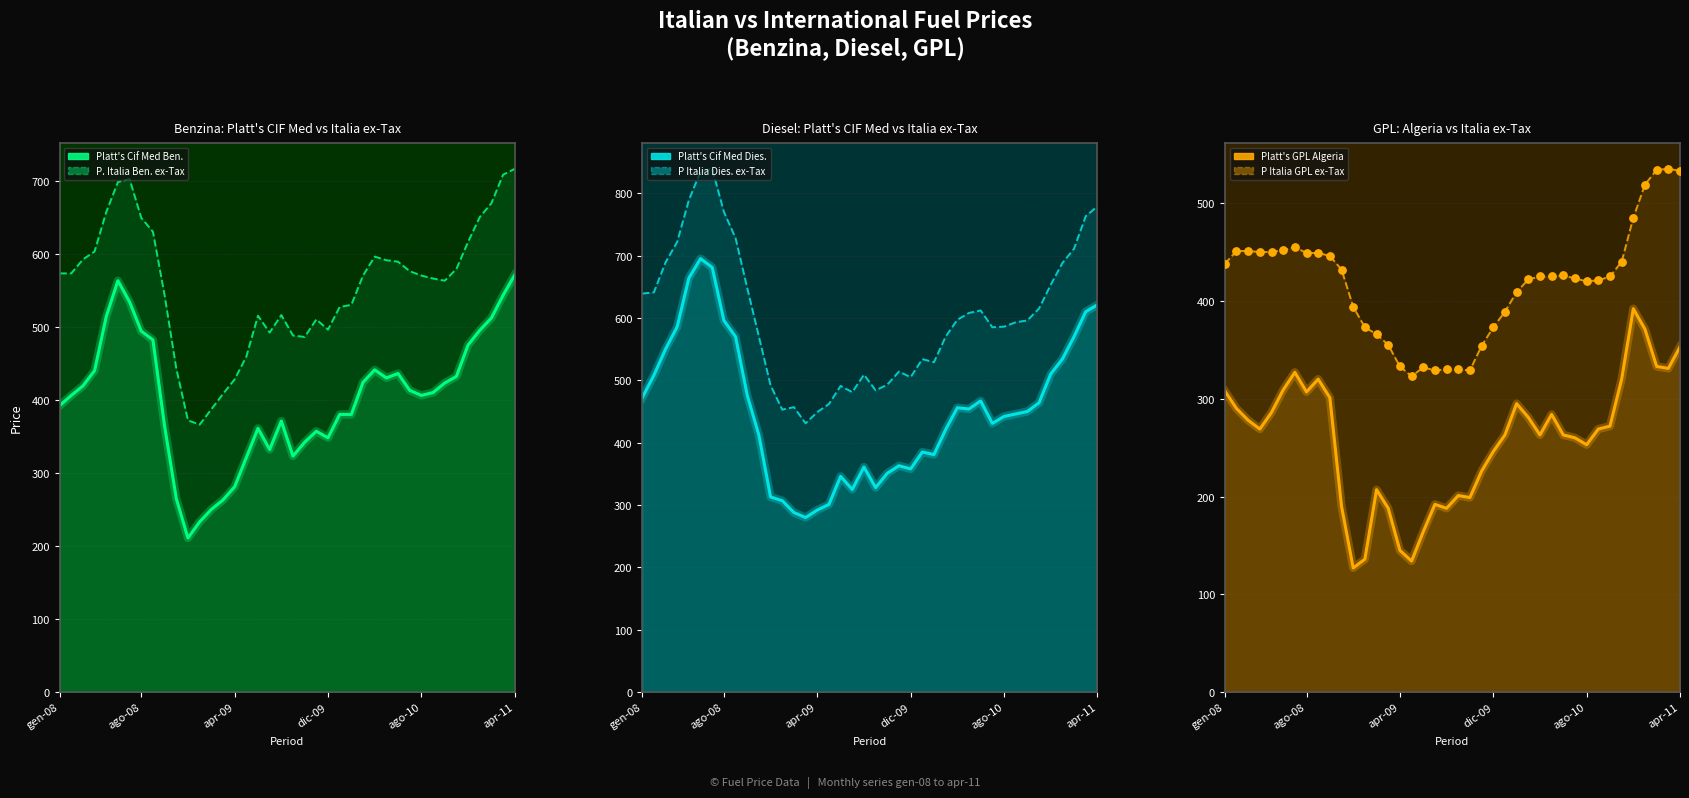

Which series reaches the maximum Y coordinate?

P Italia Dies. ex-Tax